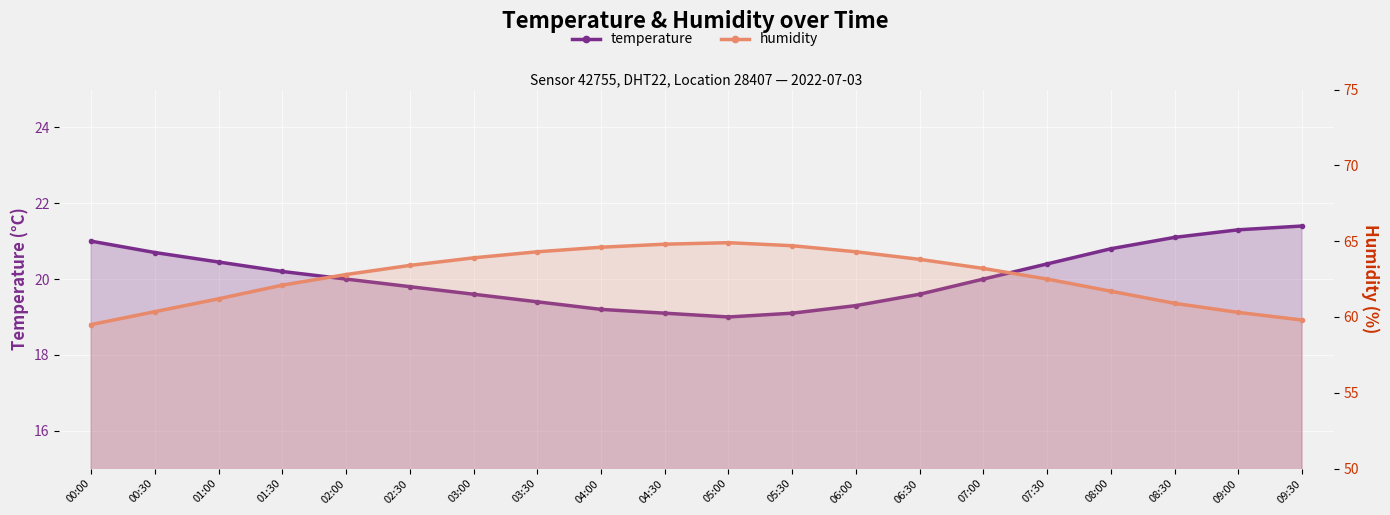

Which has a higher value, 07:30 or 09:00?

09:00